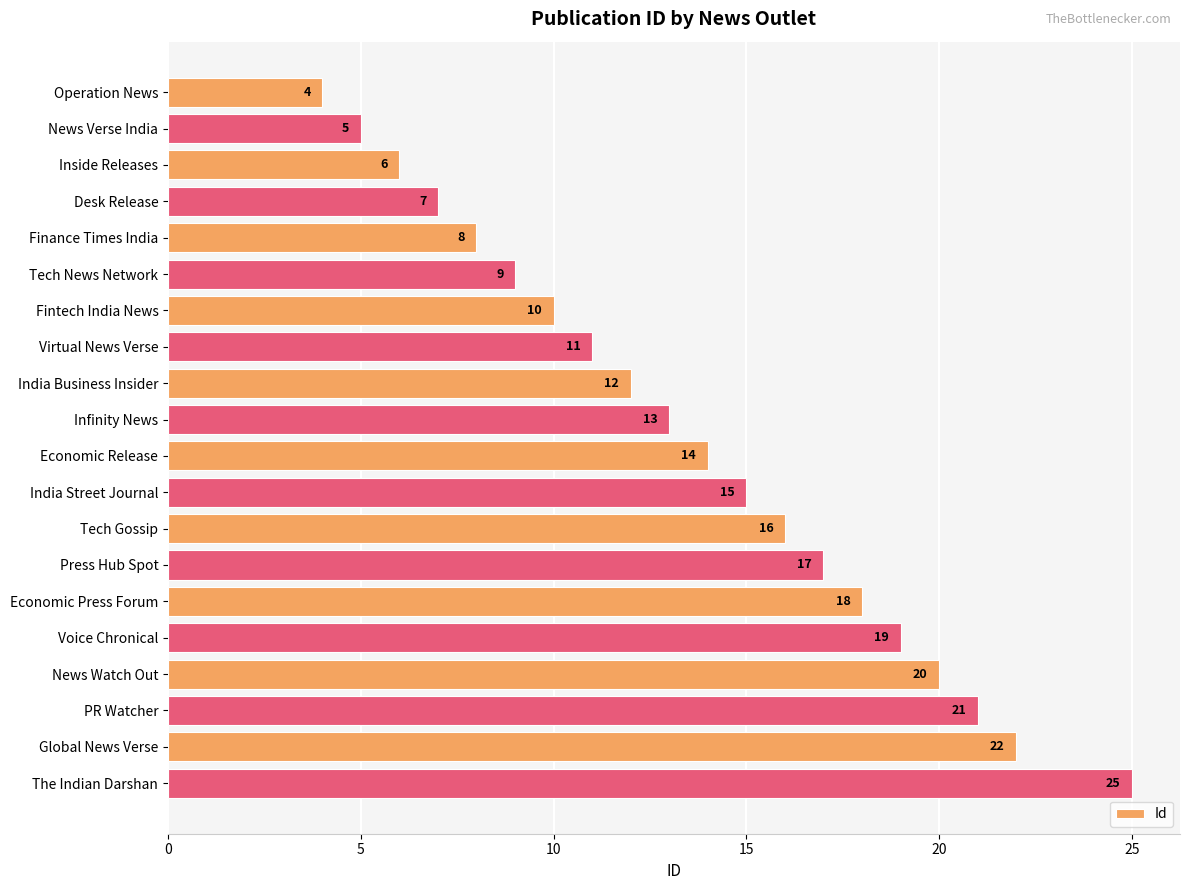

What is the average value?

14